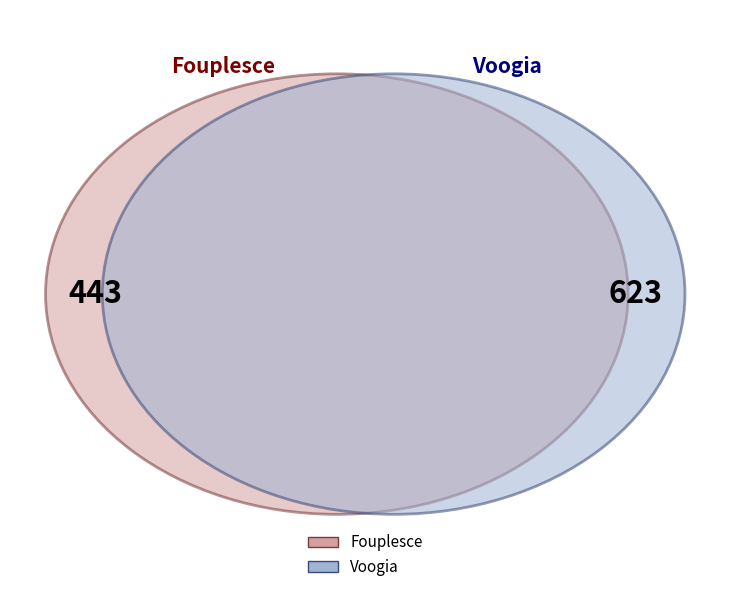

To the nearest percent, what percentage of the pie is Voogia?

58%